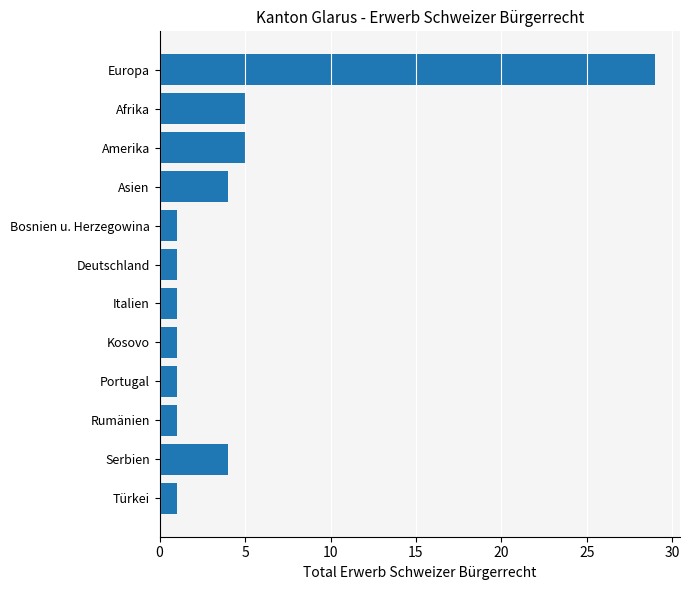

What is the sum of all values?

54